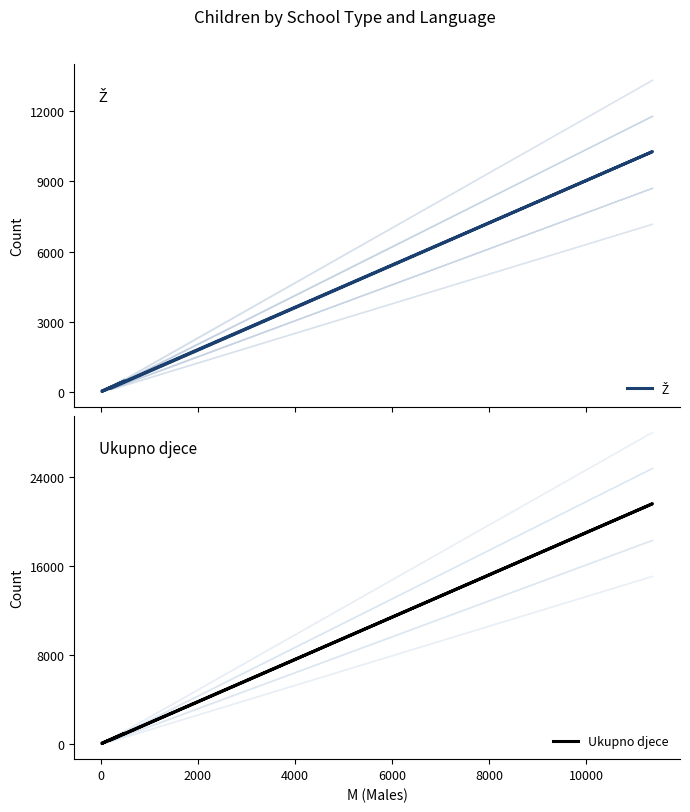

How many data points in Ž are less than 154?

2